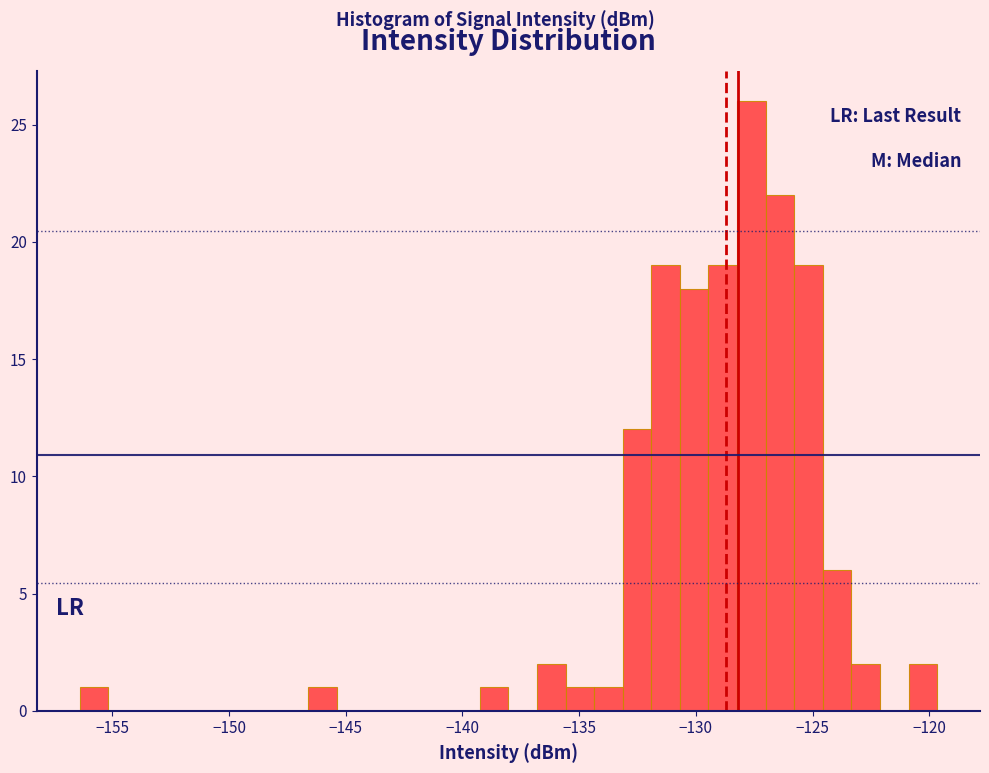

Read against the x-axis, roughly where is the centre of the tallest bar?

-127.5